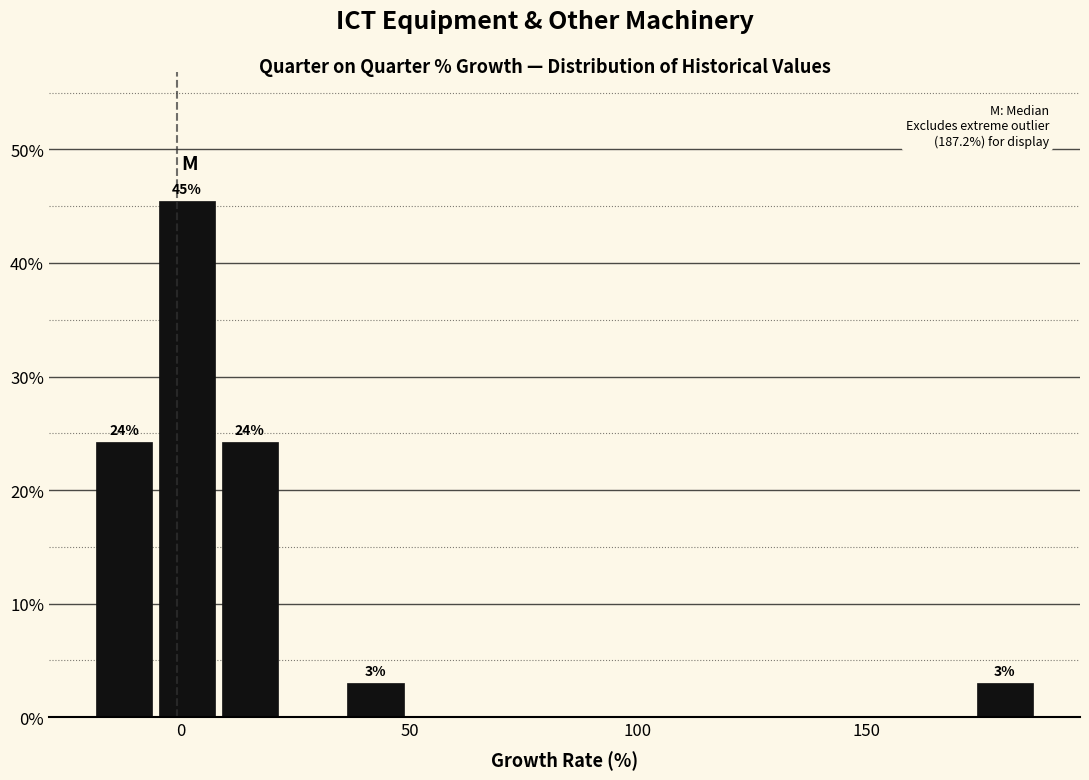

Around what value on the x-axis is the tallest bar? Give the approximate position of its centre, as read against the axis.

0